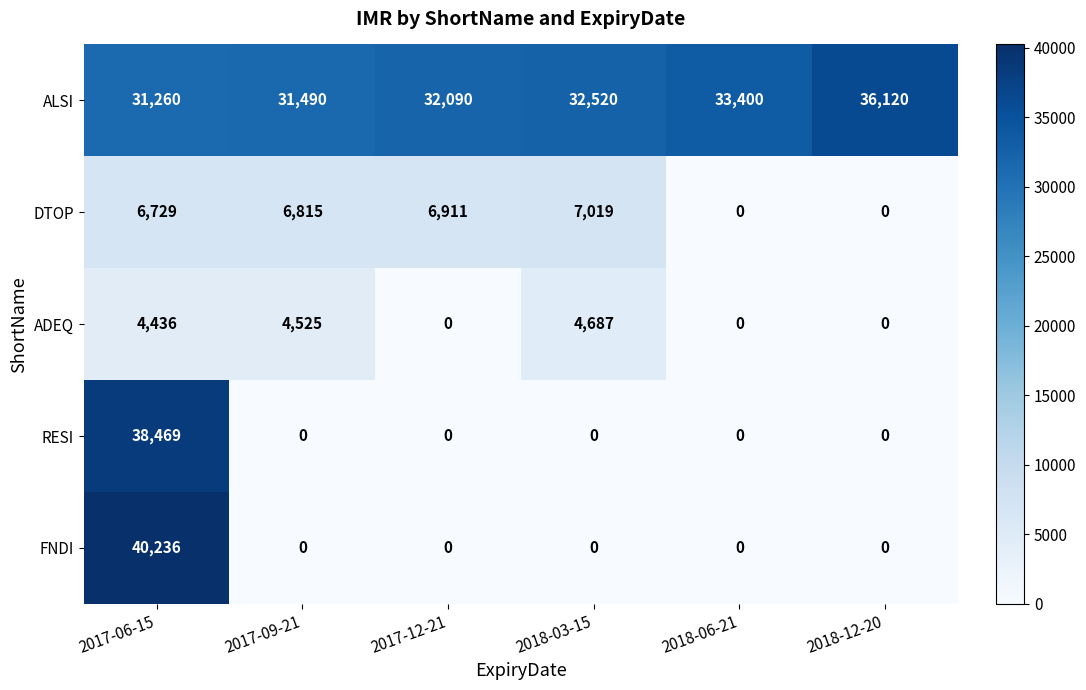

Reading left to right, list all the values displayed in this chart.

ALSI: 2017-06-15=31260	2017-09-21=31490	2017-12-21=32090	2018-03-15=32520	2018-06-21=33400	2018-12-20=36120
DTOP: 2017-06-15=6729	2017-09-21=6815	2017-12-21=6911	2018-03-15=7019	2018-06-21=0	2018-12-20=0
ADEQ: 2017-06-15=4436	2017-09-21=4525	2017-12-21=0	2018-03-15=4687	2018-06-21=0	2018-12-20=0
RESI: 2017-06-15=38469	2017-09-21=0	2017-12-21=0	2018-03-15=0	2018-06-21=0	2018-12-20=0
FNDI: 2017-06-15=40236	2017-09-21=0	2017-12-21=0	2018-03-15=0	2018-06-21=0	2018-12-20=0